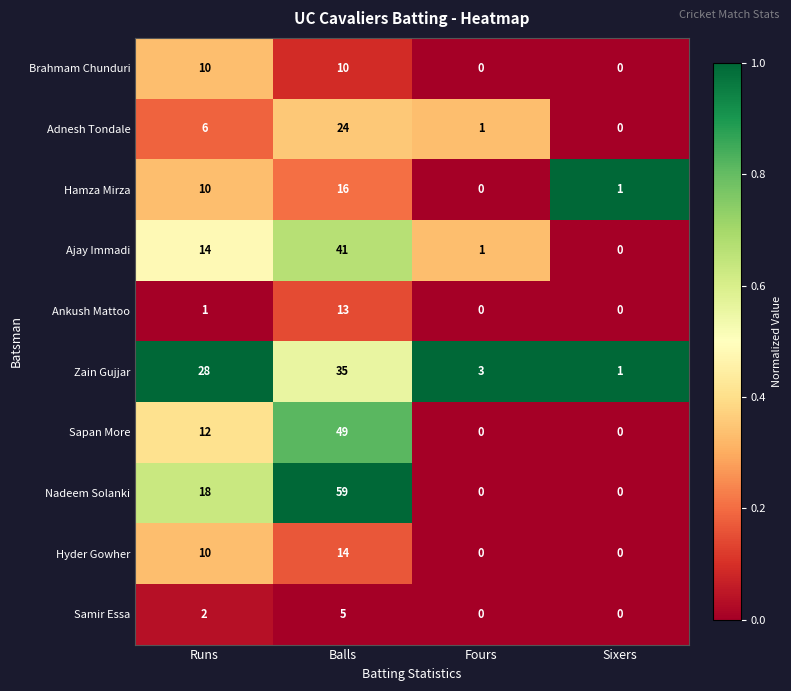

Which category has the highest value across all series?

Balls